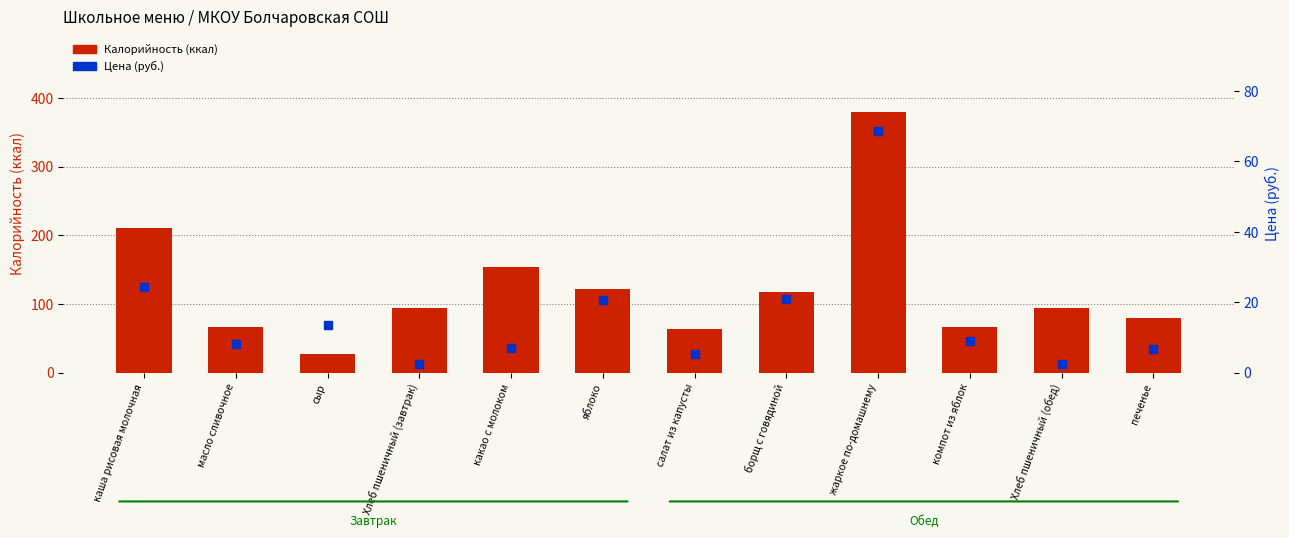

What is the total value across all series at какао с молоком?

161.0